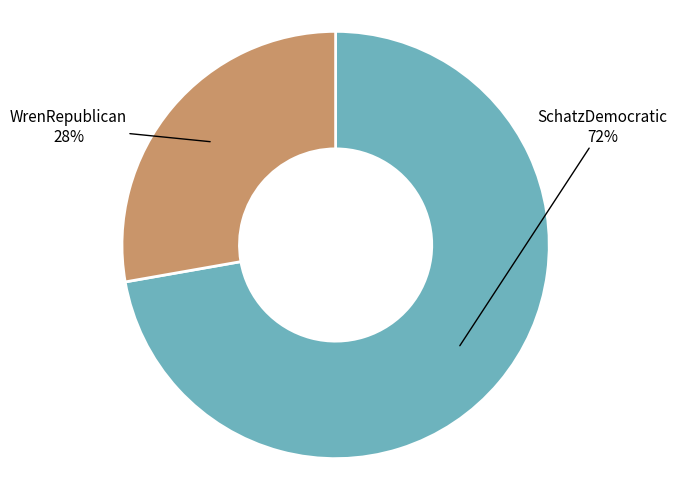

Between SchatzDemocratic and WrenRepublican, which is larger?

SchatzDemocratic